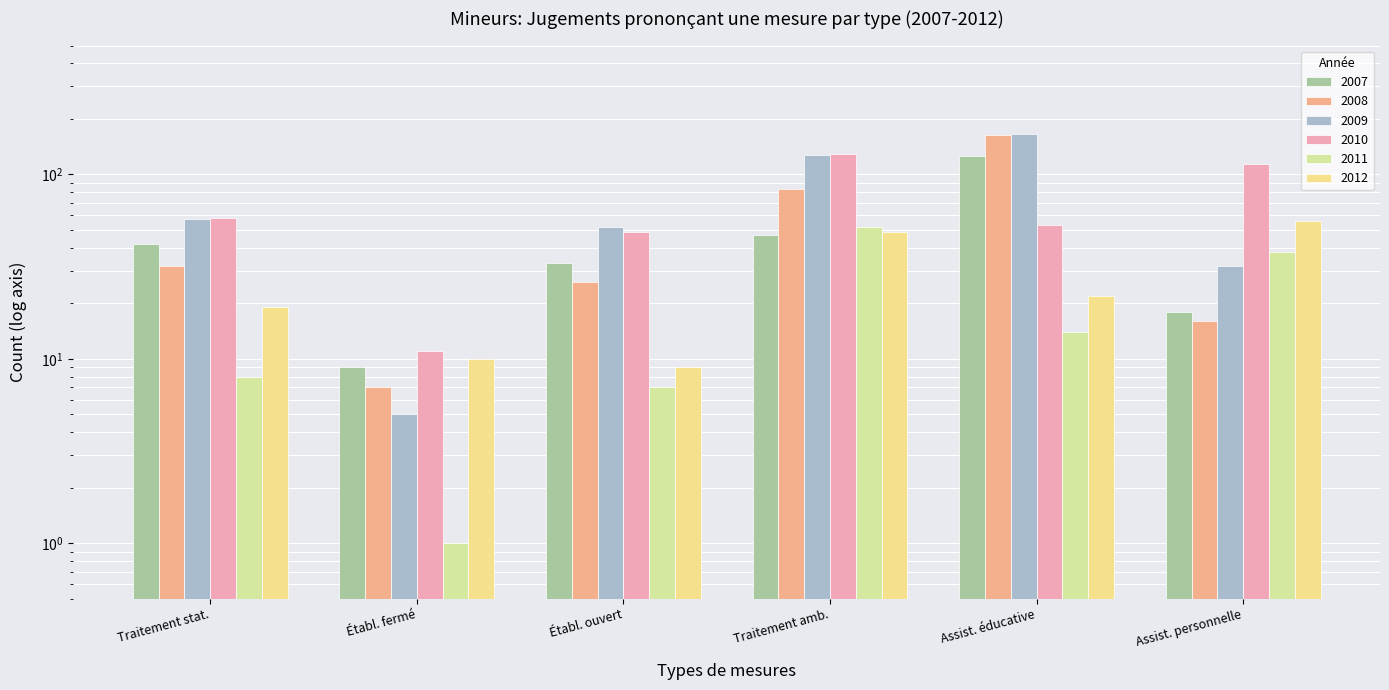

At which label is 2010 closest to 70?

Traitement stat.